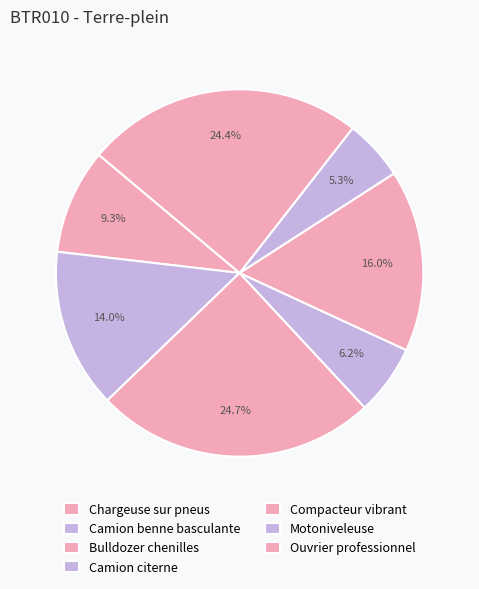

Does any single category account for the majority?

No